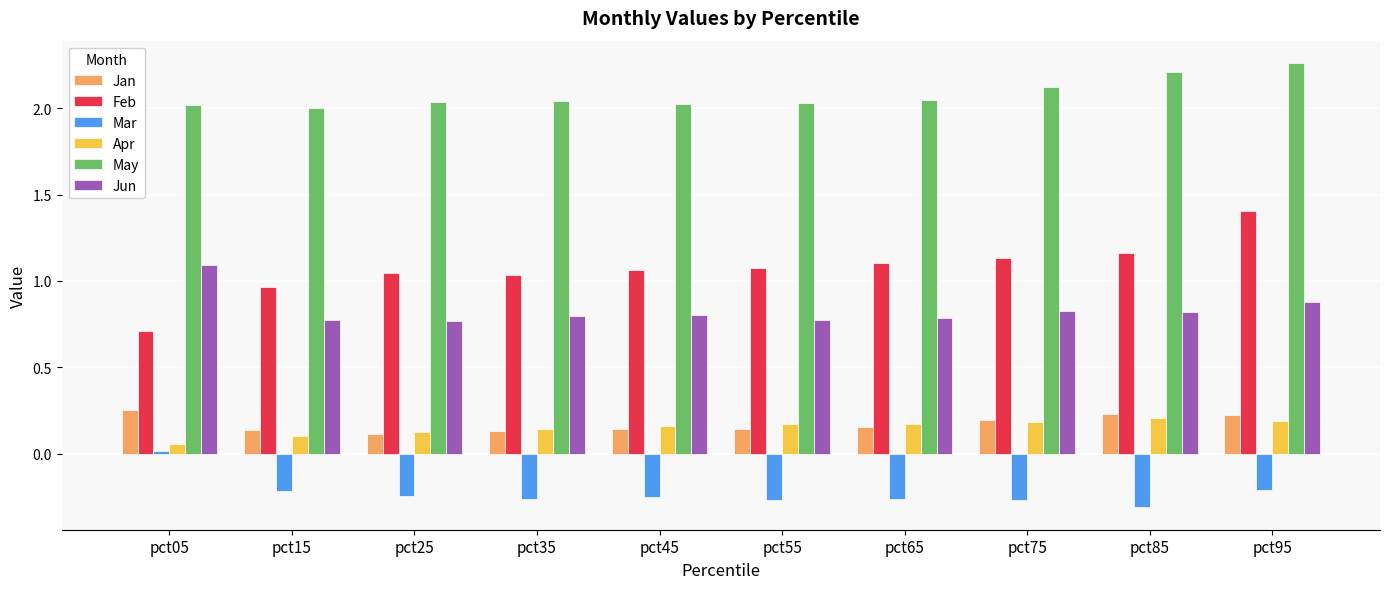

True or false: Feb has a value of 1.1 at pct75.

True